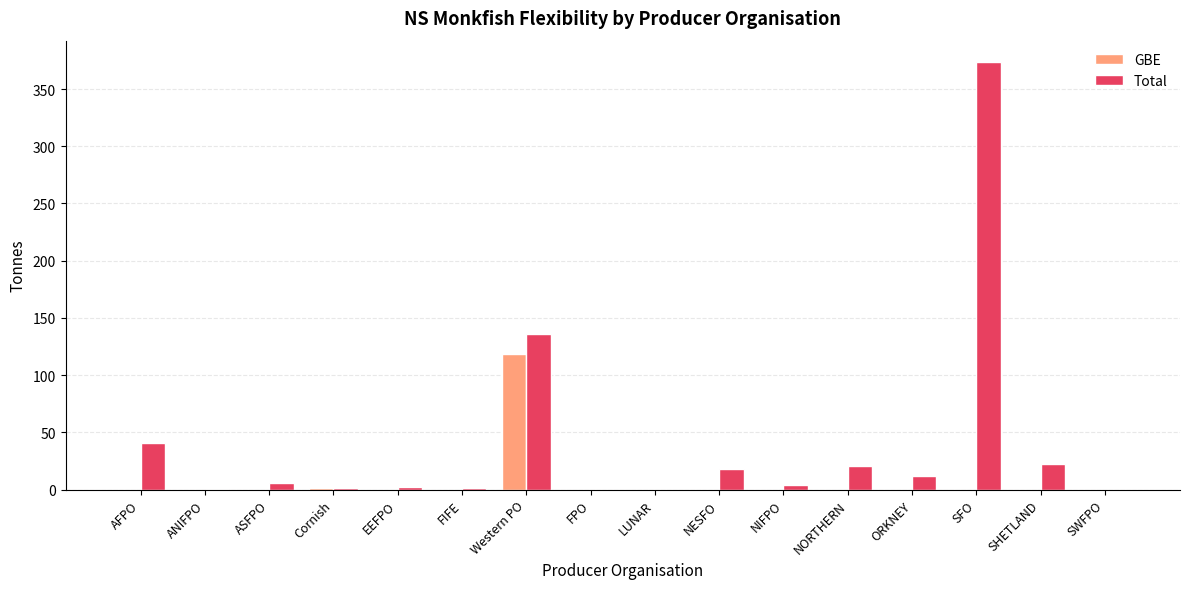

Is it true that GBE equals 0.0 at SHETLAND?

True